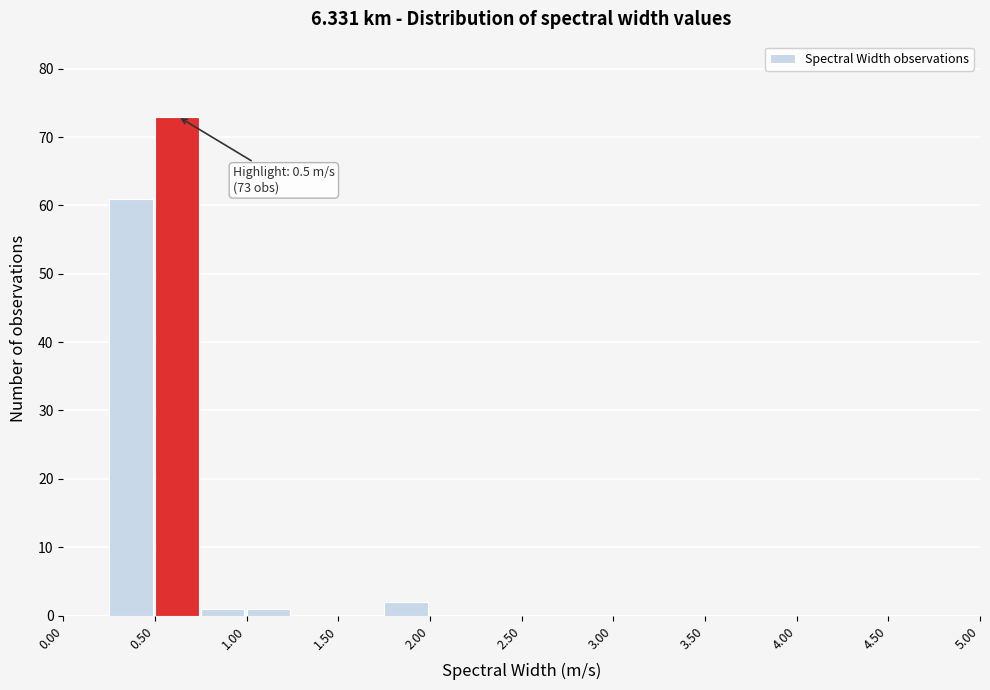

Which range on the x-axis has the tallest bar?

0.50 to 0.75